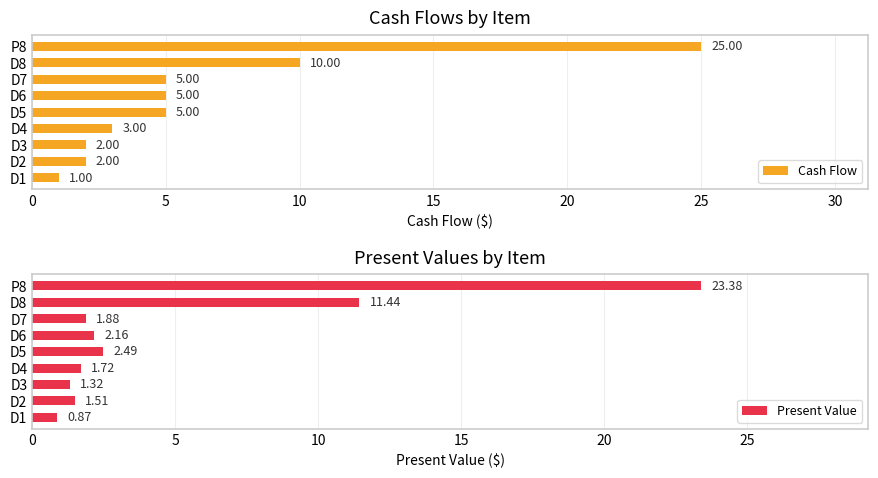

What is the difference between the maximum and minimum values in the Cash Flow series?

24